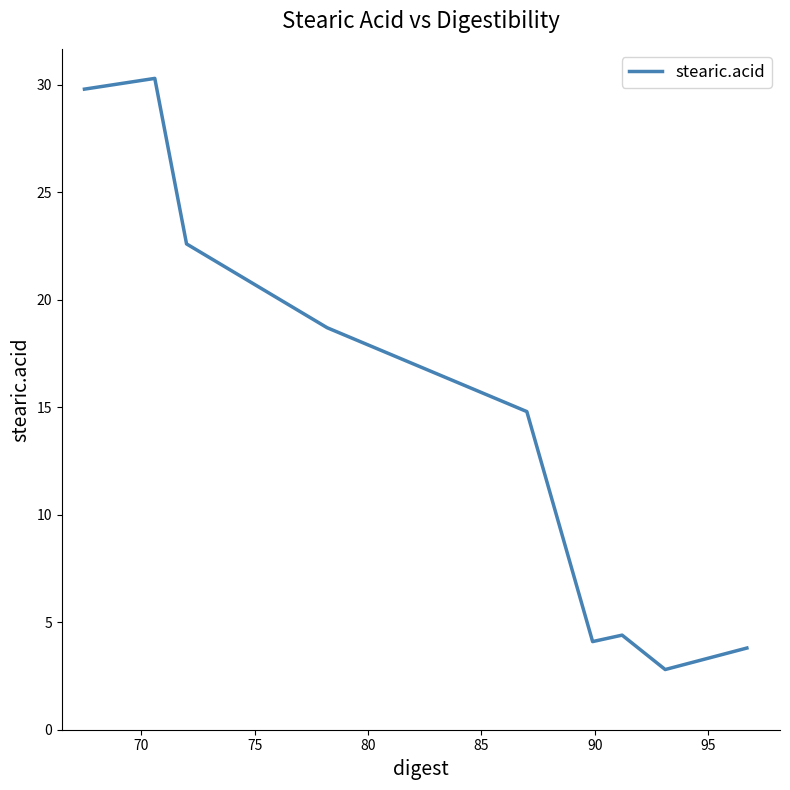

What is the difference between the maximum and minimum values?

27.5